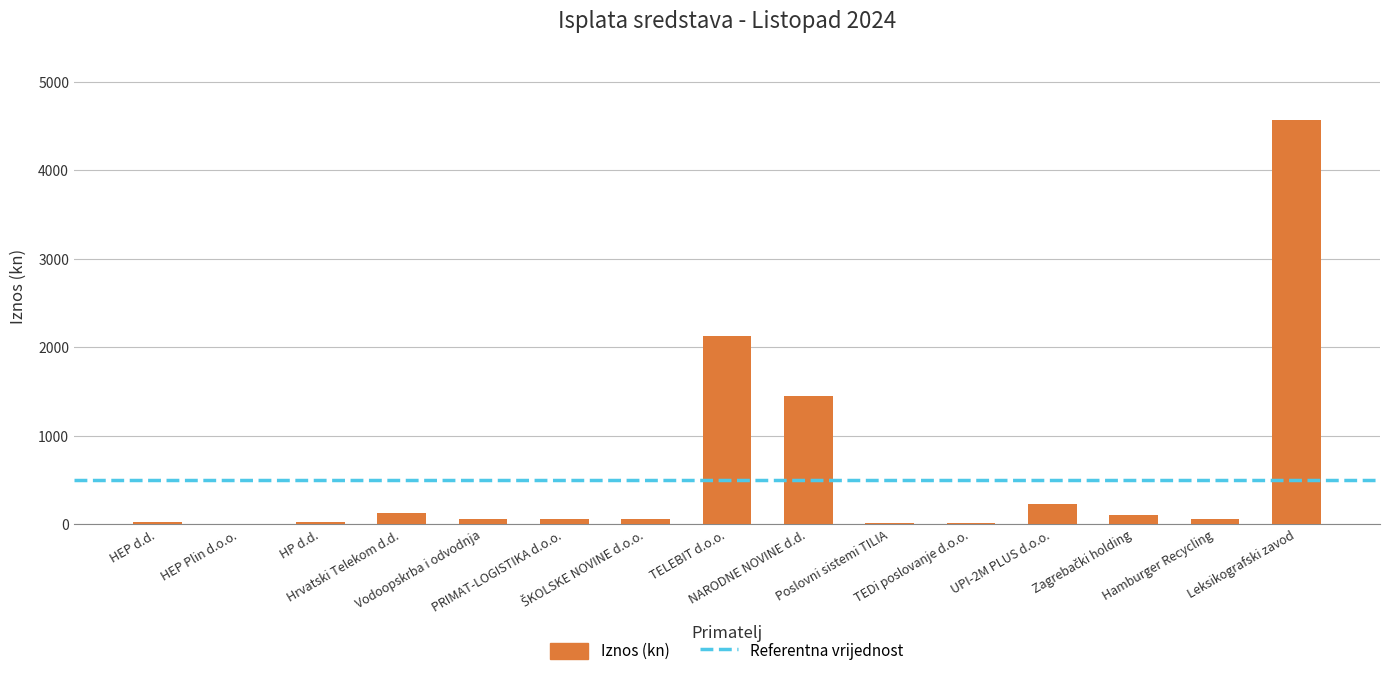

What is the greatest value displayed?

4571.0